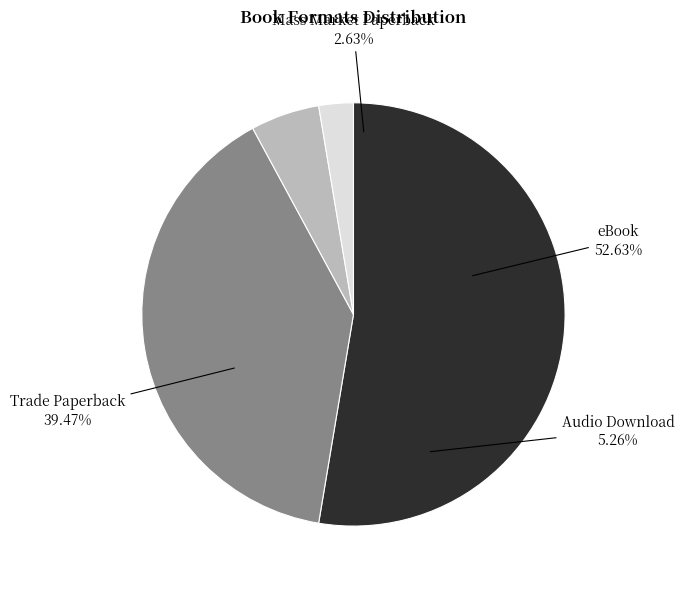

Is there a majority slice in this chart?

Yes